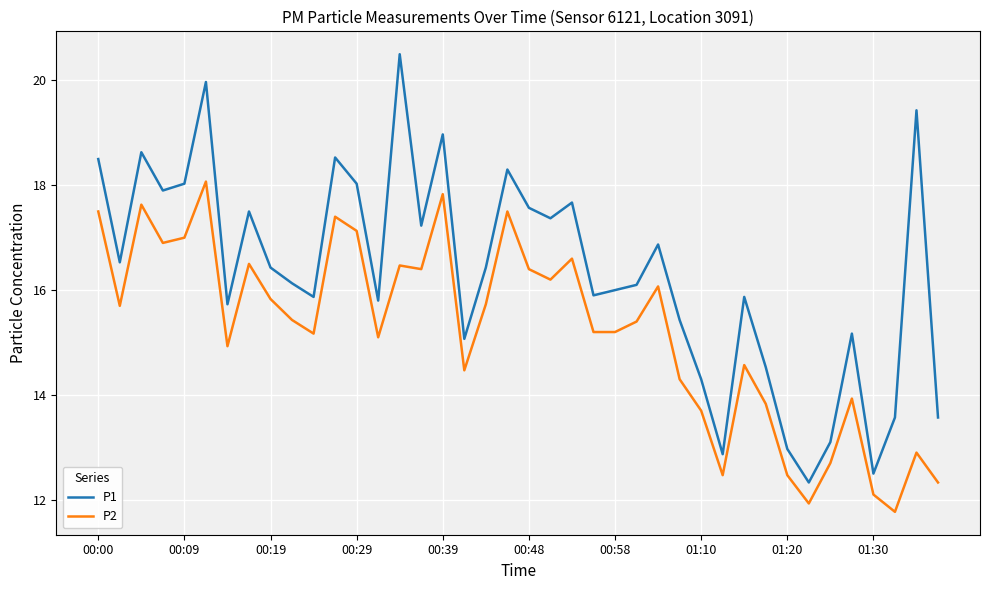

Which series has the widest spread of values?

P1